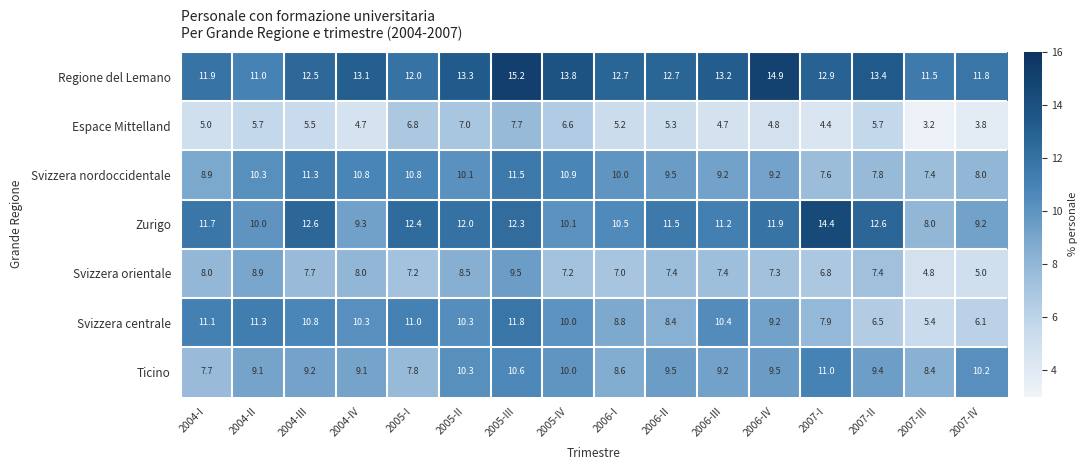

Rank the series by their maximum value, from lowest to highest.

Espace Mittelland, Svizzera orientale, Ticino, Svizzera nordoccidentale, Svizzera centrale, Zurigo, Regione del Lemano